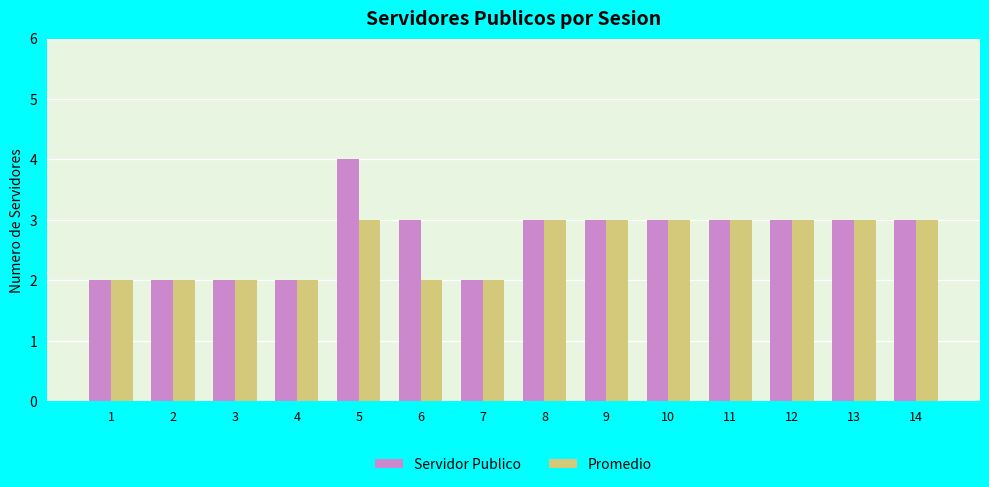

Is the value of Promedio at 6 greater than the value of Servidor Publico at 5?

No